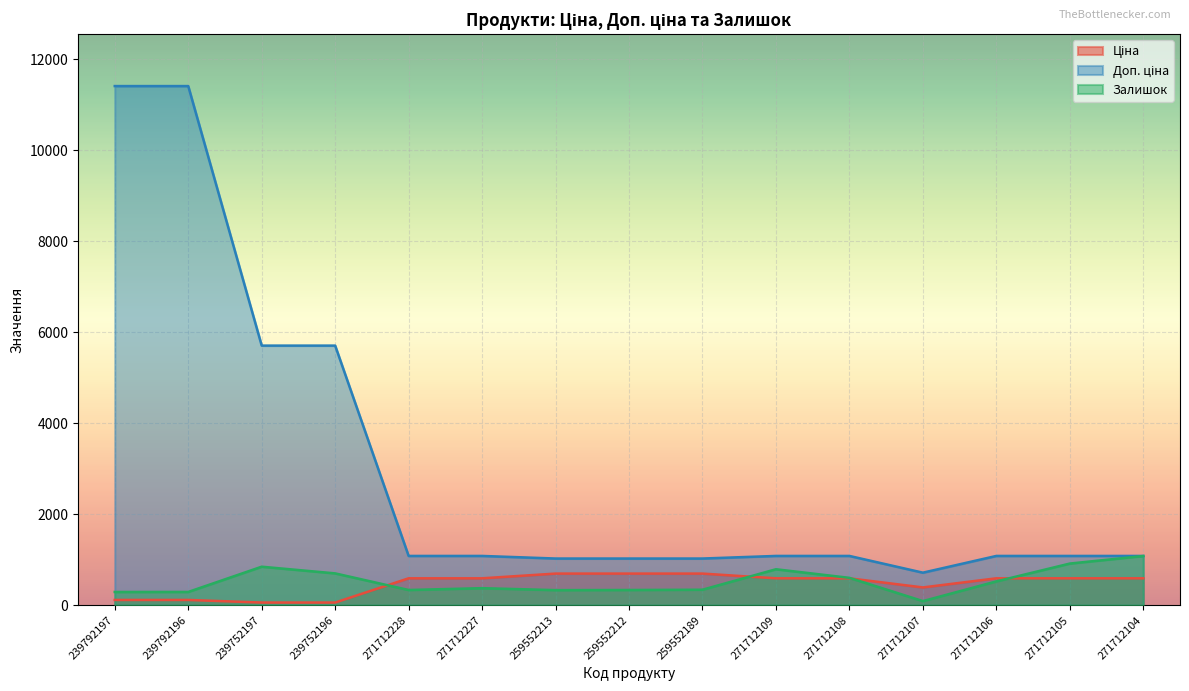

After their last crossing, which series has the higher values: Ціна or Залишок?

Залишок